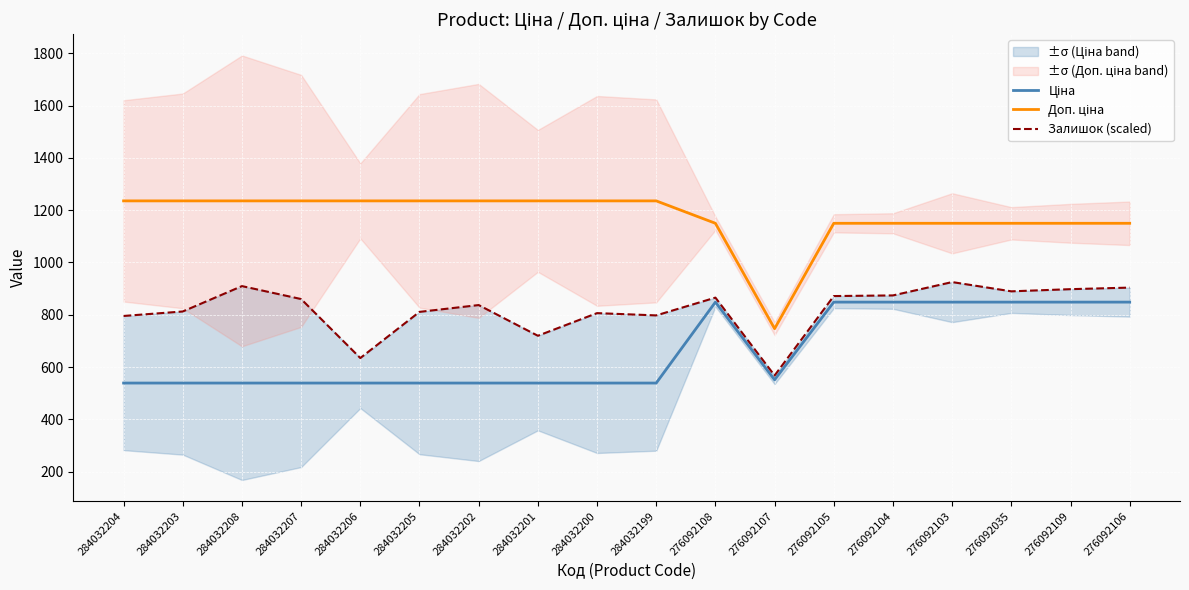

Reading left to right, transcribe all the data shown in this chart.

Ціна: 539.0	539.0	539.0	539.0	539.0	539.0	539.0	539.0	539.0	539.0	848.4	551.5	848.4	848.4	848.4	848.4	848.4	848.4
Доп. ціна: 1235.4	1235.4	1235.4	1235.4	1235.4	1235.4	1235.4	1235.4	1235.4	1235.4	1149.7	747.0	1149.7	1149.7	1149.7	1149.7	1149.7	1149.7
Залишок (scaled): 795.5	812.6	909.6	860.1	634.6	811.1	837.1	719.8	806.4	797.6	865.6	567.9	871.6	874.0	925.0	889.6	897.9	903.9